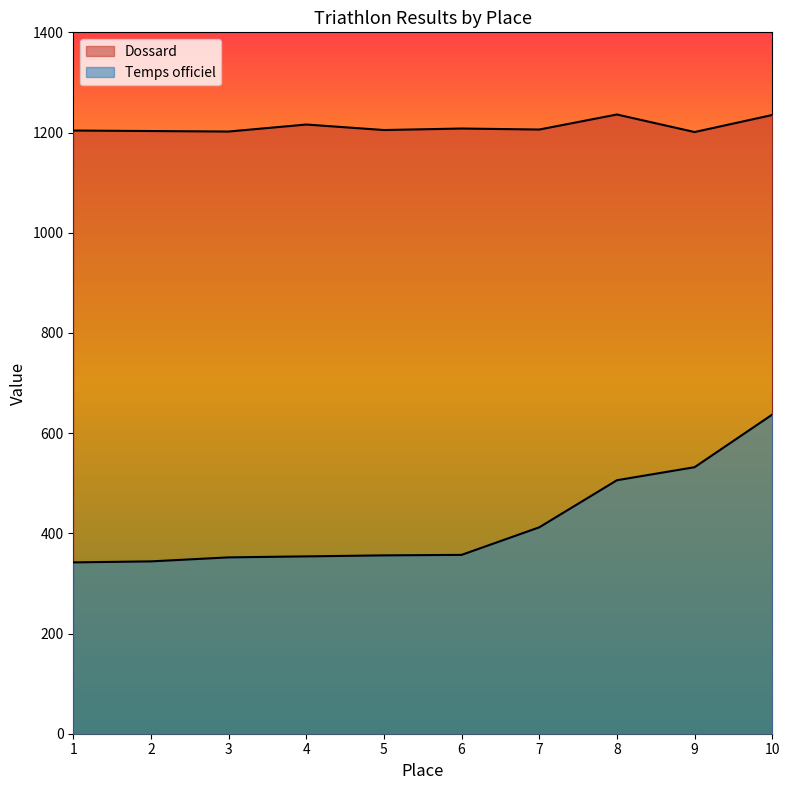

How many data points in Temps officiel are above 357?

4